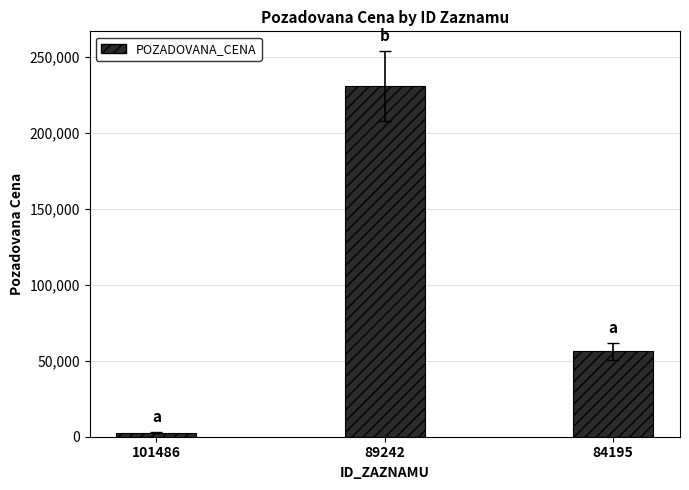

What is the value of the 1st bar from the left?

2704